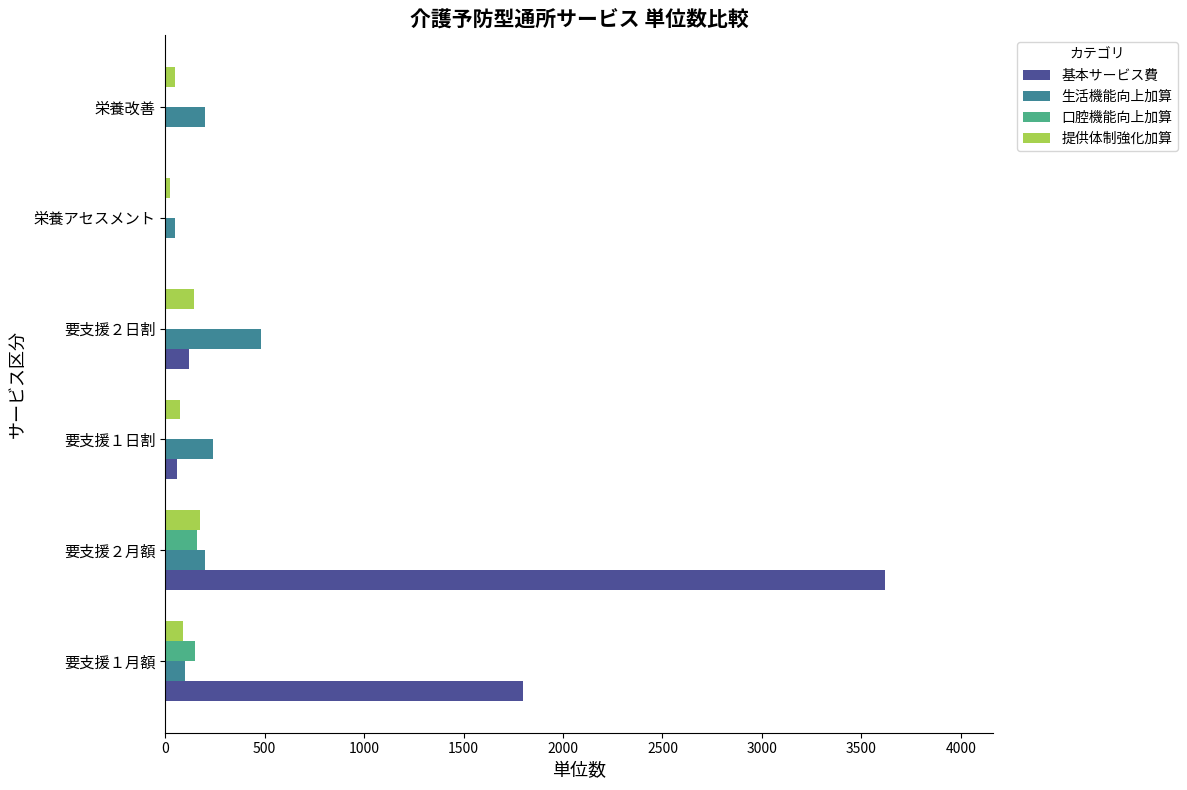

Which series has the largest total across all categories?

基本サービス費